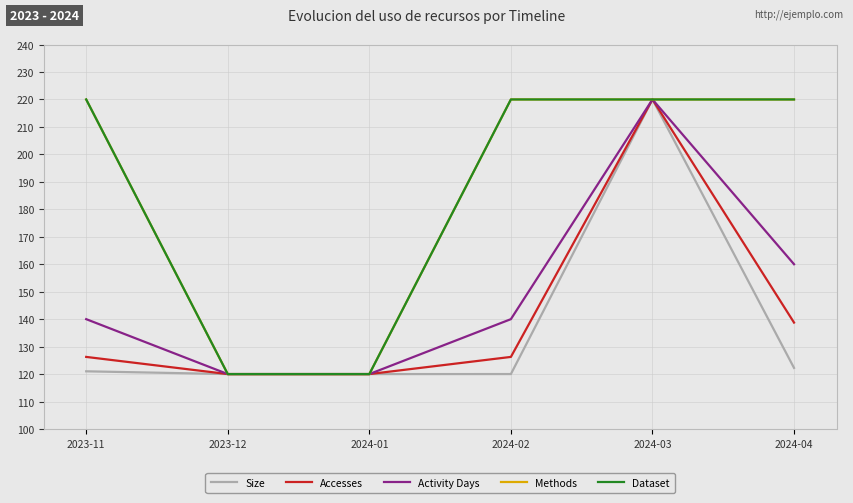

What is the difference between the second highest and second lowest values in the Size series?

2.2